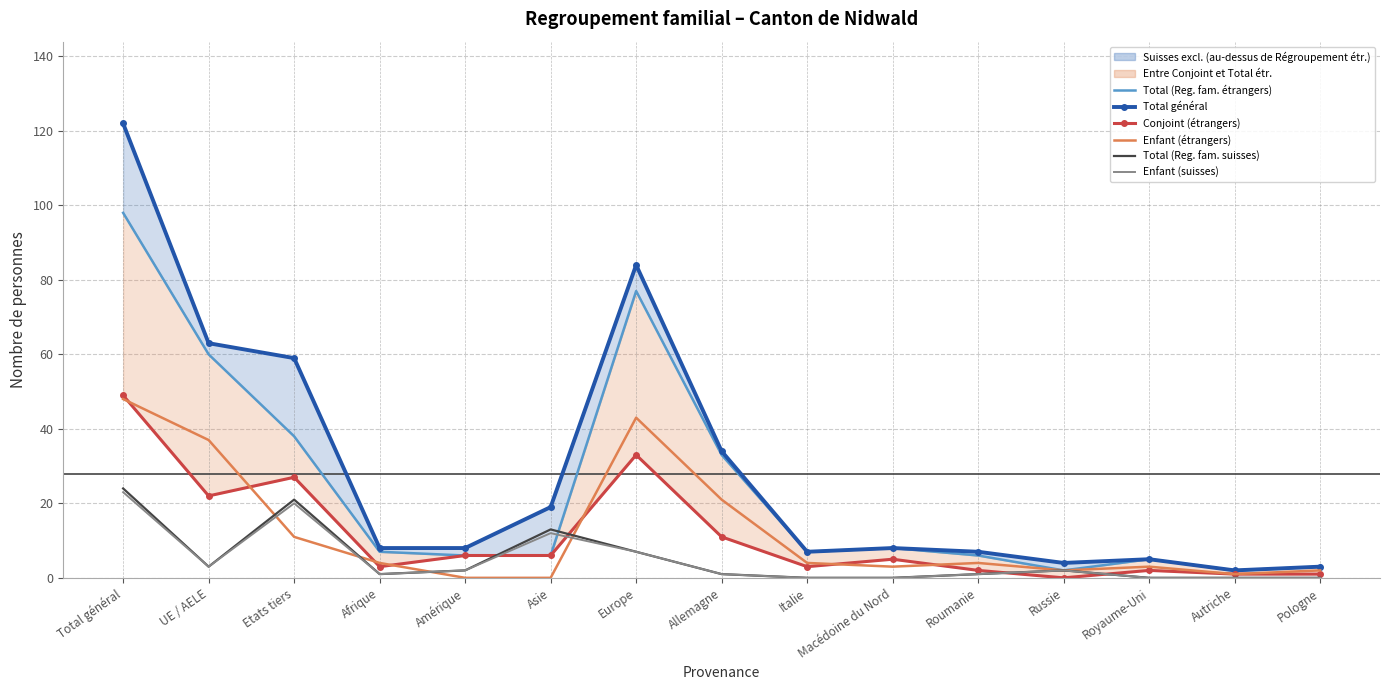

How many data points in Enfant (étrangers) are less than 4?

7